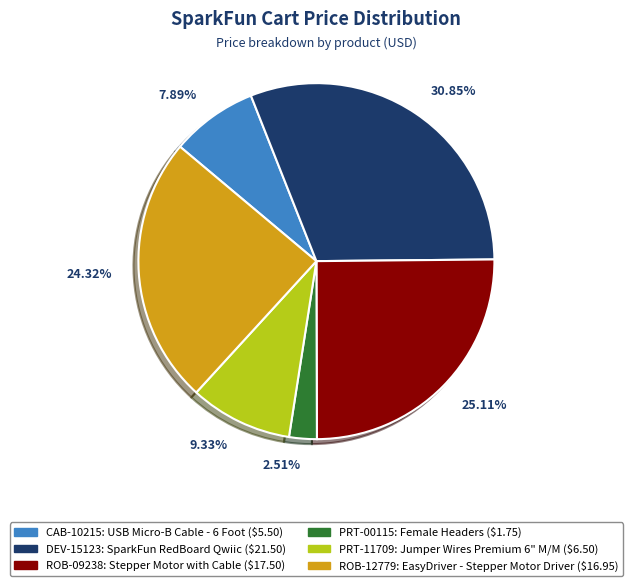

Is there a majority slice in this chart?

No